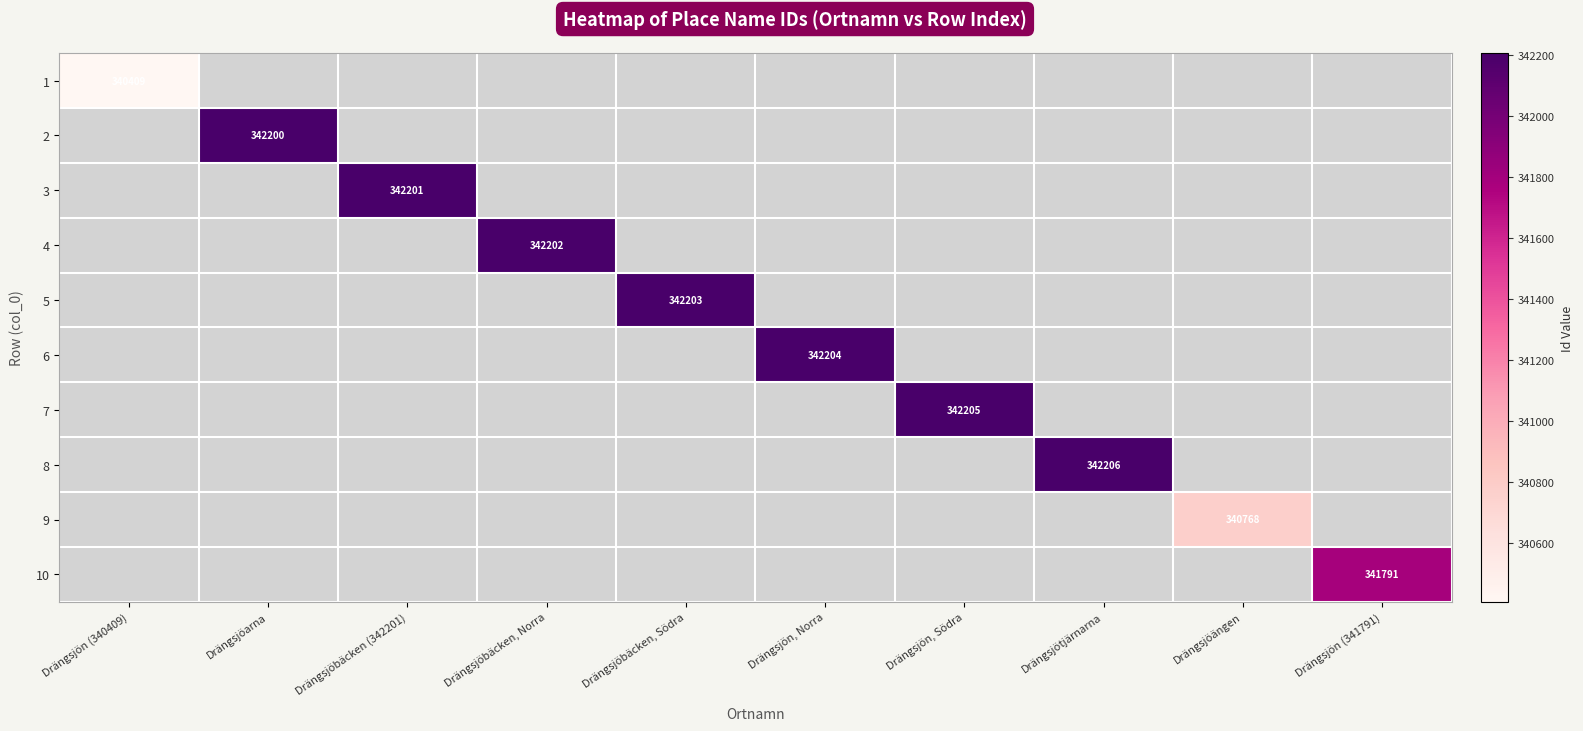

The 6 series shows 463702 at Drängsjön, Norra. True or false?

False